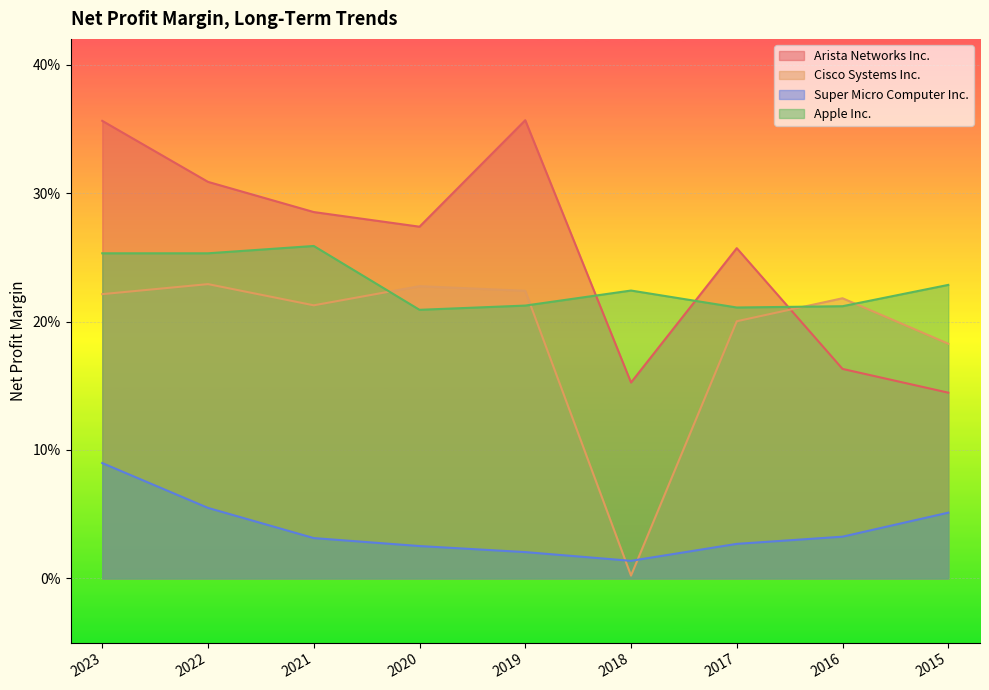

True or false: Apple Inc. and Super Micro Computer Inc. cross at least once.

False